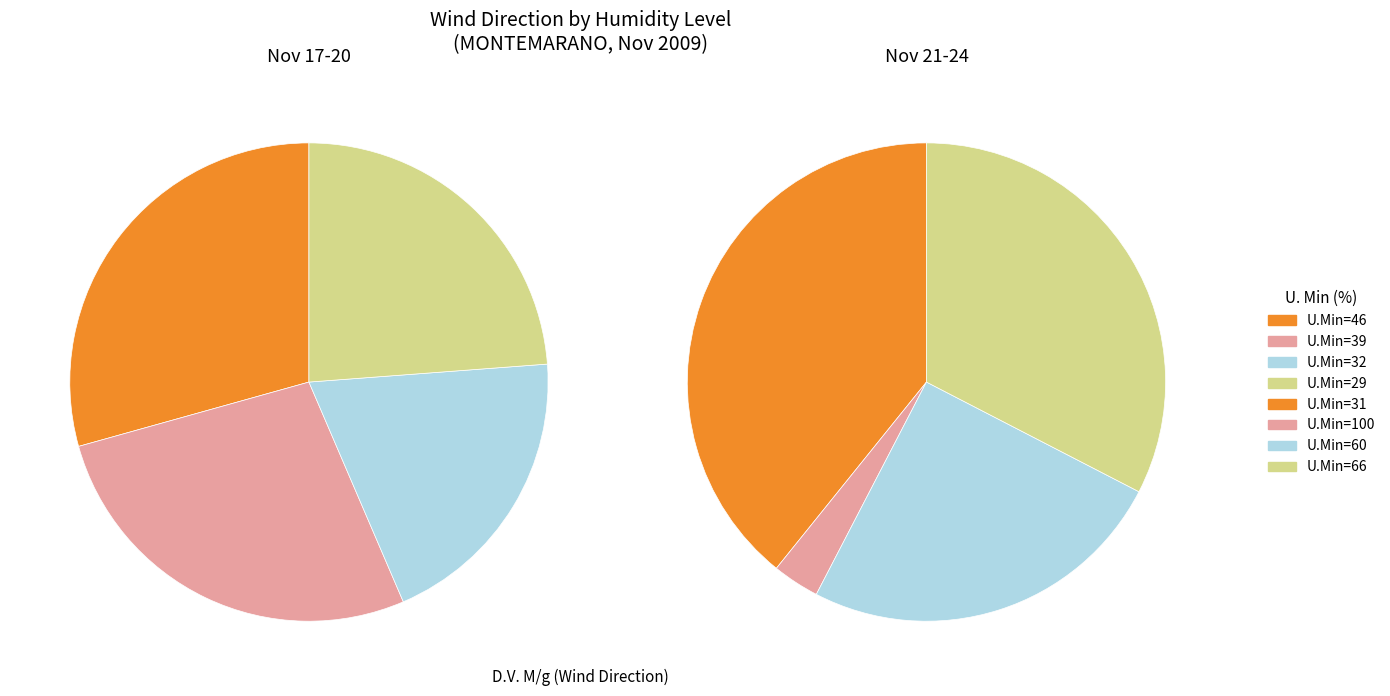

Is there any slice that represents more than half of the pie?

No